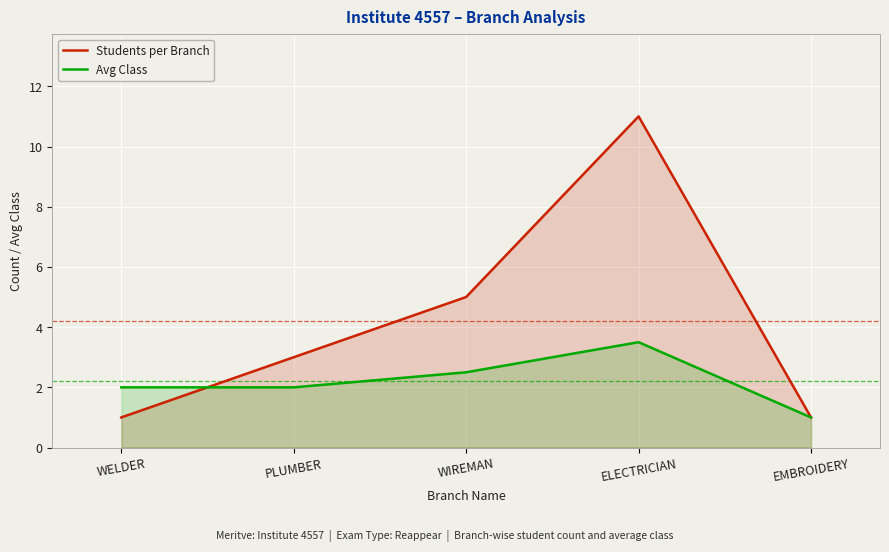

How many categories are shown in the chart?

5